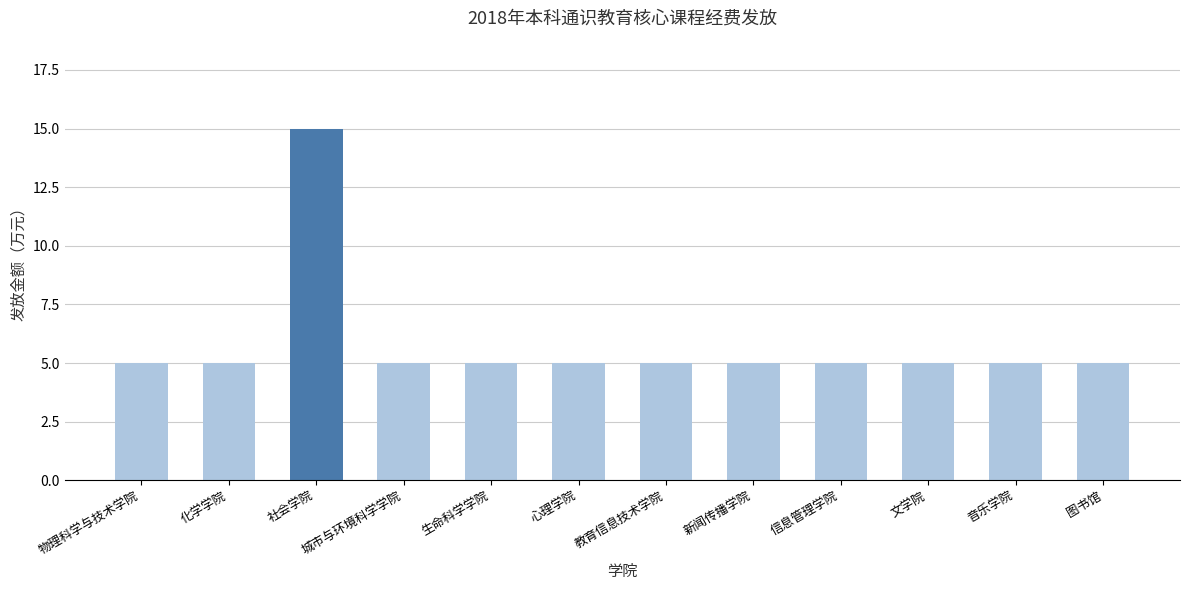

Count the number of categories in the chart.

12